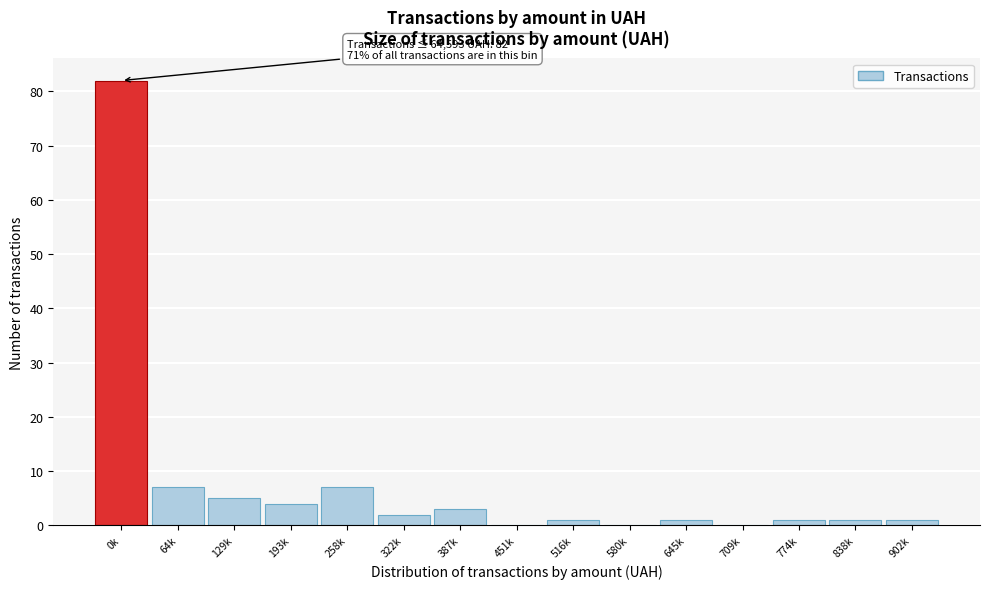

Reading left to right, list all the values displayed in this chart.

0k=82	64k=7	129k=5	193k=4	258k=7	322k=2	387k=3	451k=0	516k=1	580k=0	645k=1	709k=0	774k=1	838k=1	902k=1